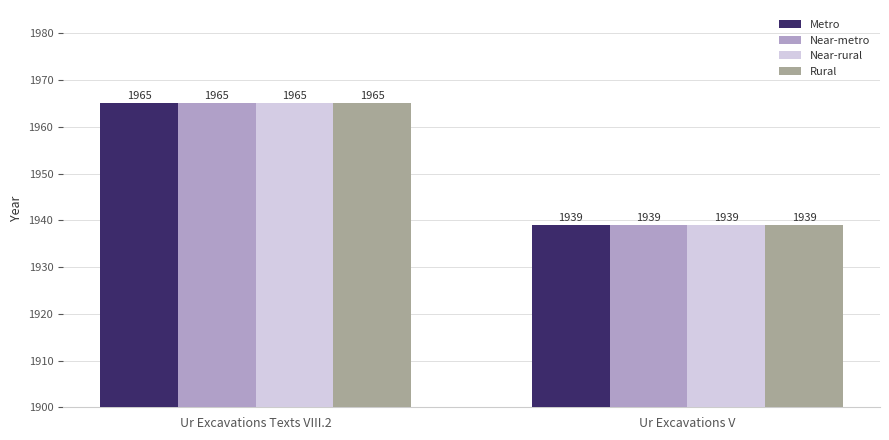

How many data points does each series have?

2